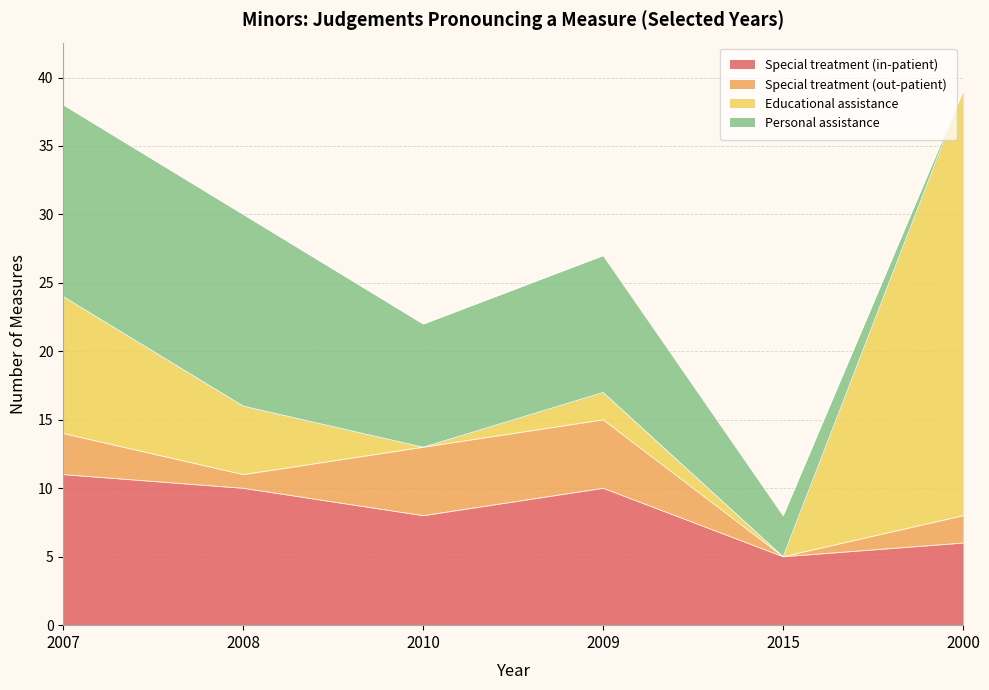

At which label does Total reach its minimum?

2015